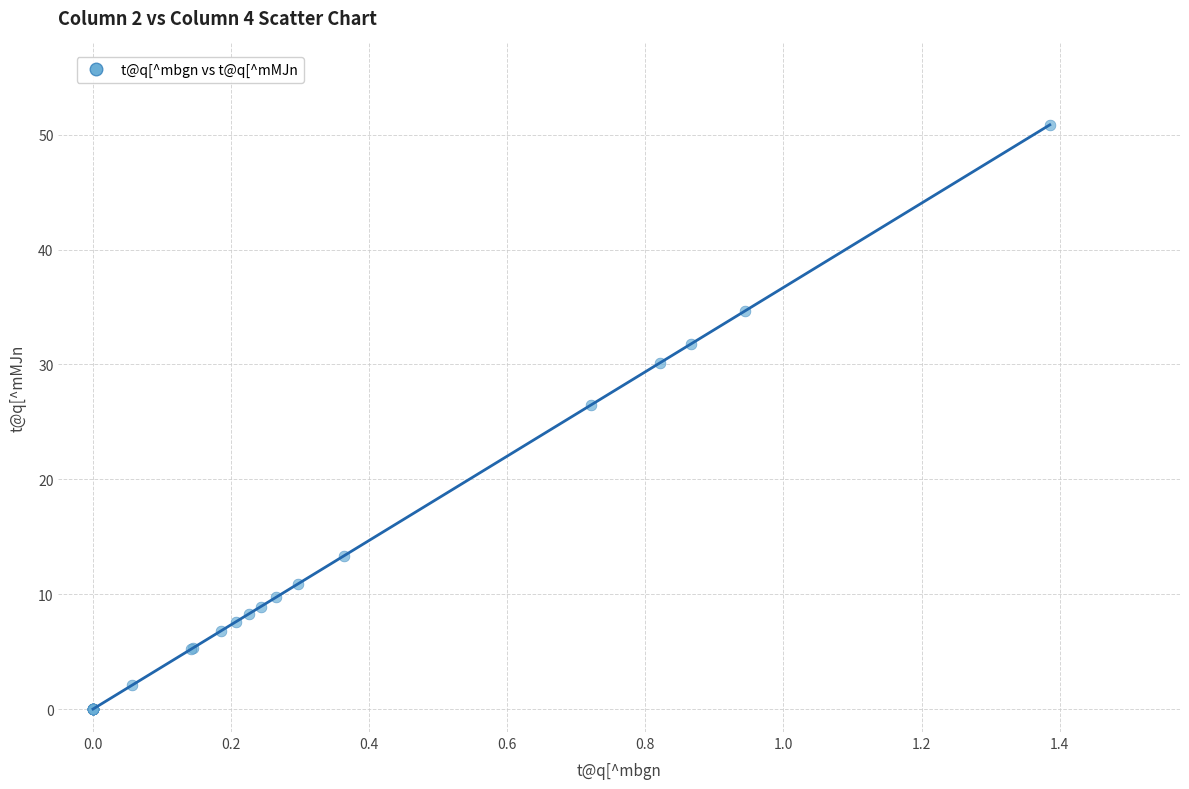

What Y value in the scatter plot is closest to 25?

26.5